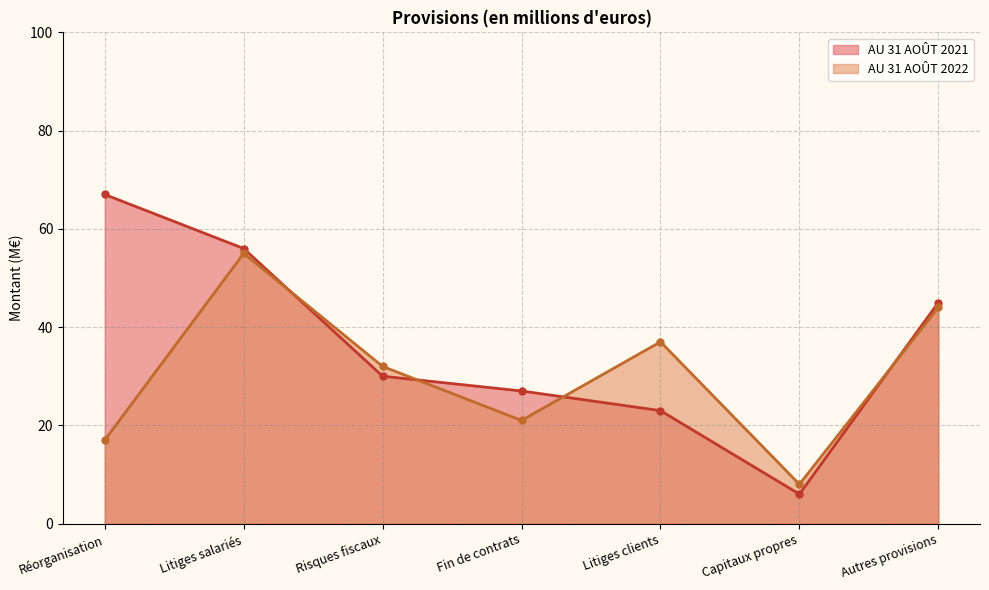

Between Litiges salariés and Autres provisions, which series saw the biggest shift?

AU 31 AOÛT 2021